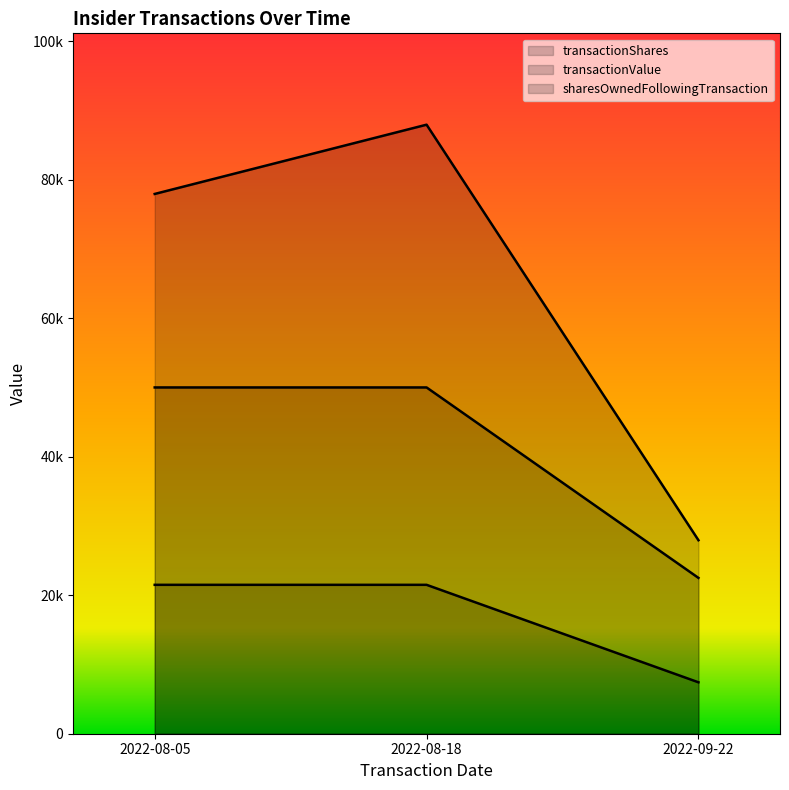

What is the greatest value displayed?

87940